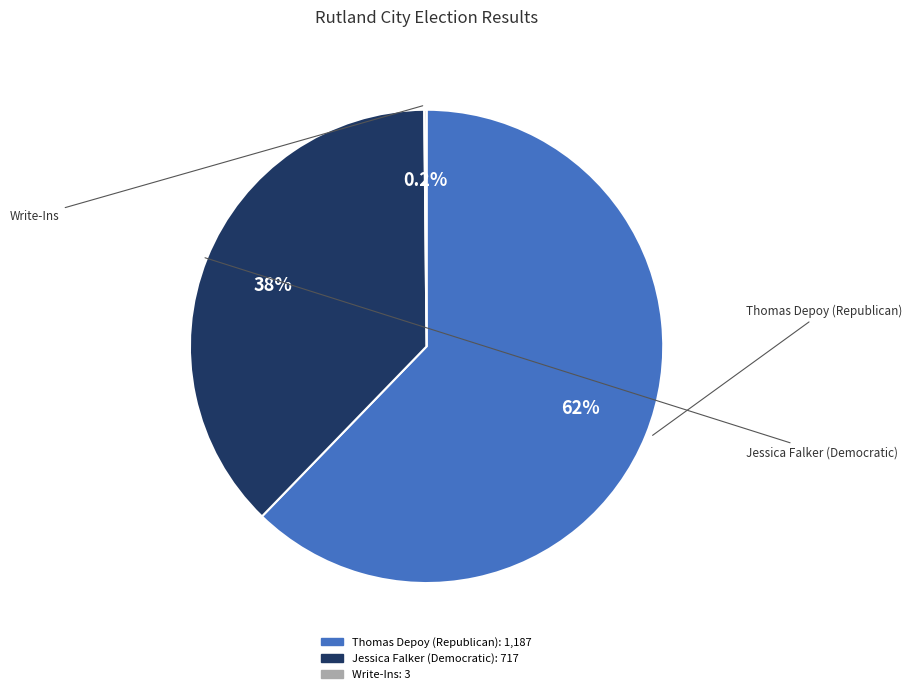

To the nearest percent, what is the combined percentage of Jessica Falker (Democratic) and Thomas Depoy (Republican)?

100%